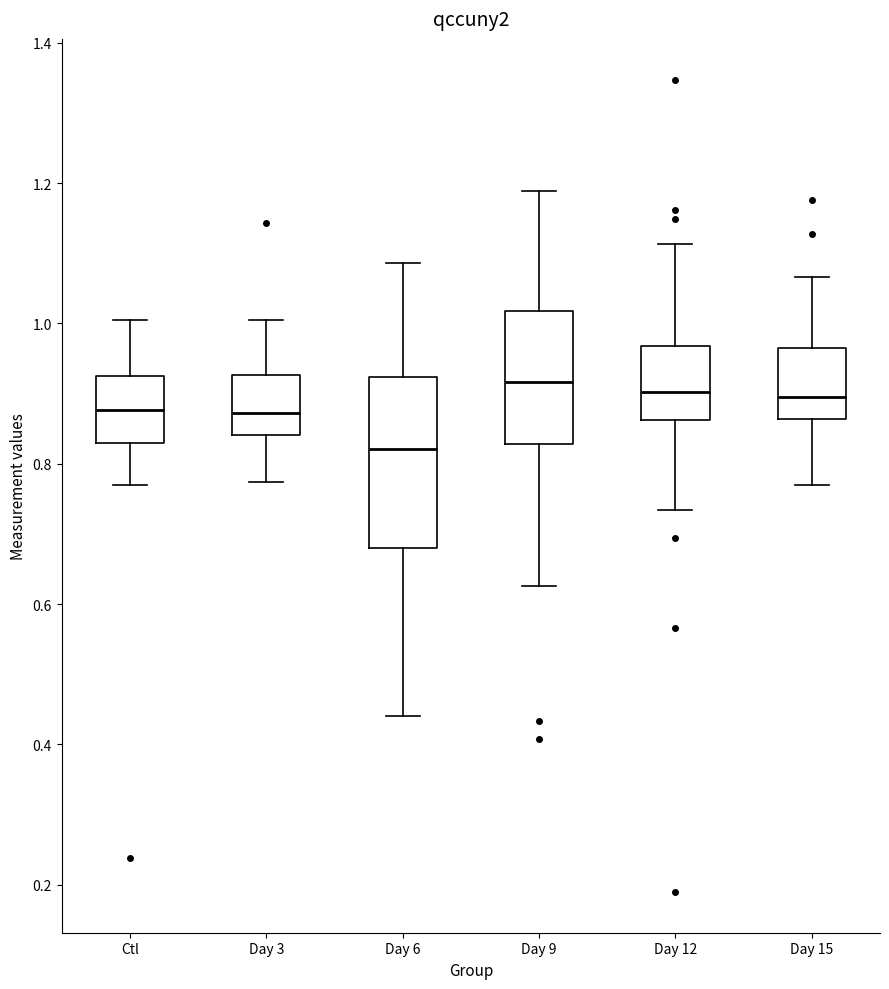

Where does the median line of the box for Ctl sit on the y-axis? The values are not printed on the chart, so give them approximately, as read against the axis.

0.88